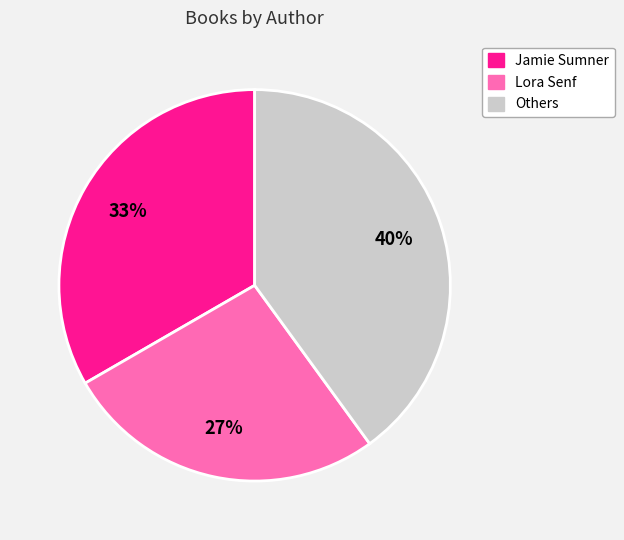

Does any single category account for the majority?

No